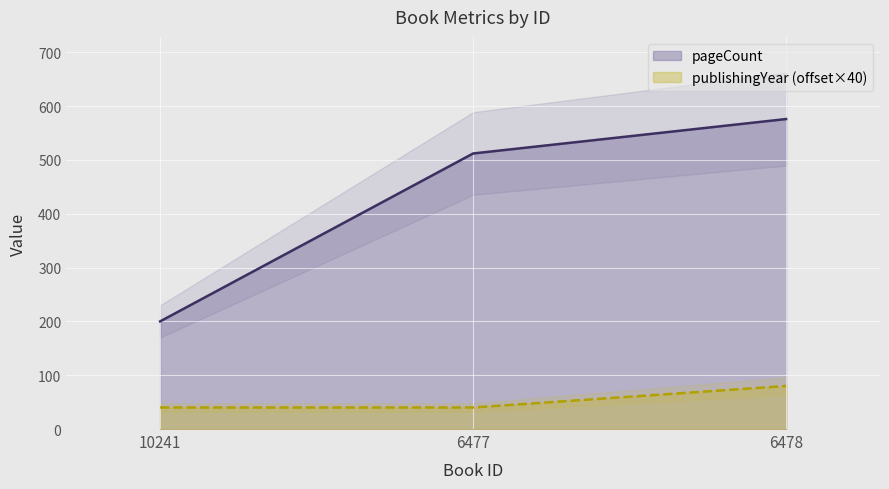

Count the publishingYear values in the range 40 to 80.

3